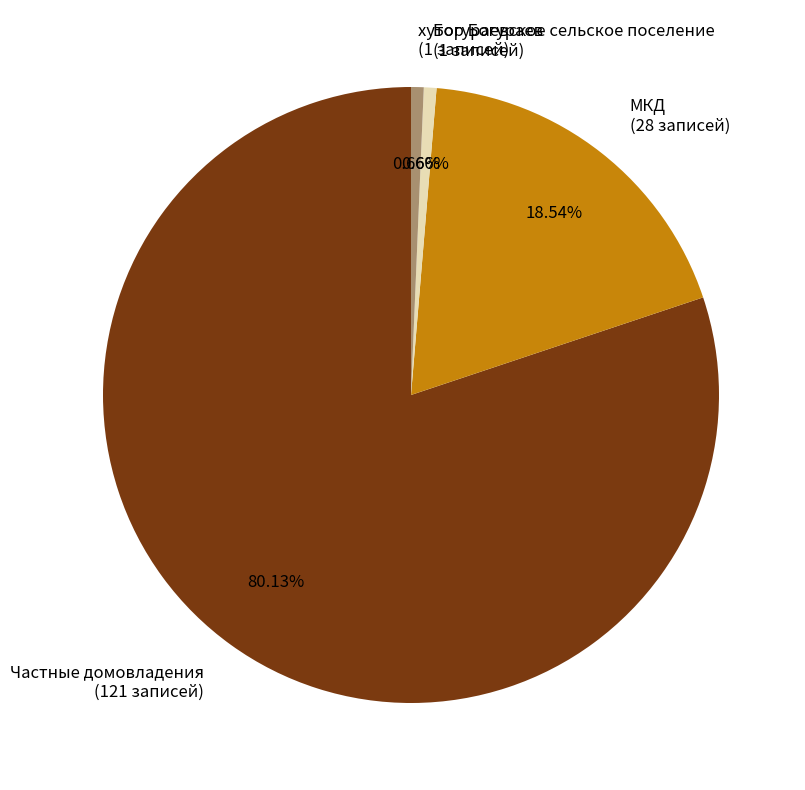

What percentage is NOT represented by Частные домовладения?

19.9%